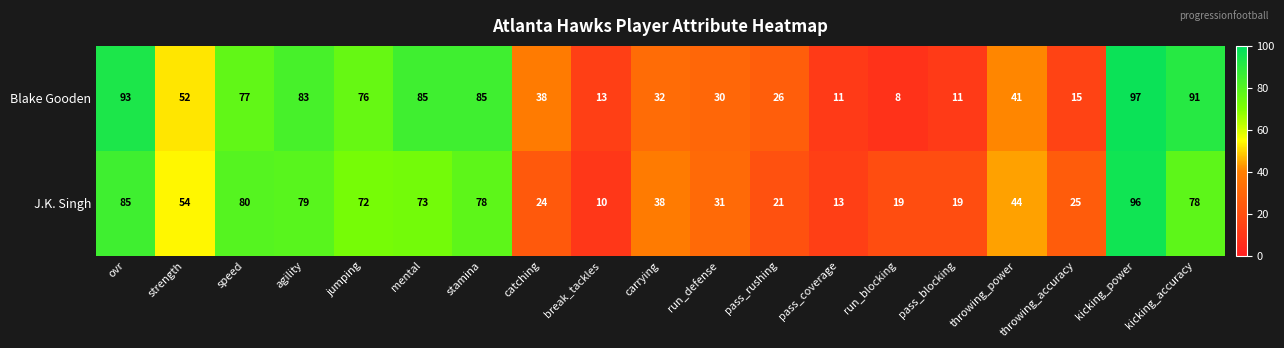

What is the total value across all series at strength?

106